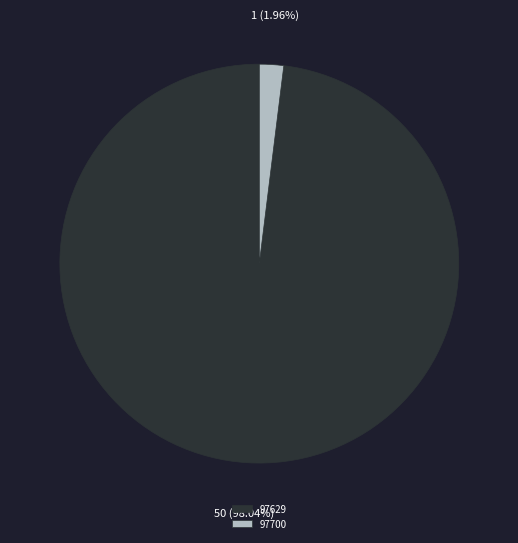

What percentage is the 97629 slice, to the nearest percent?

98%